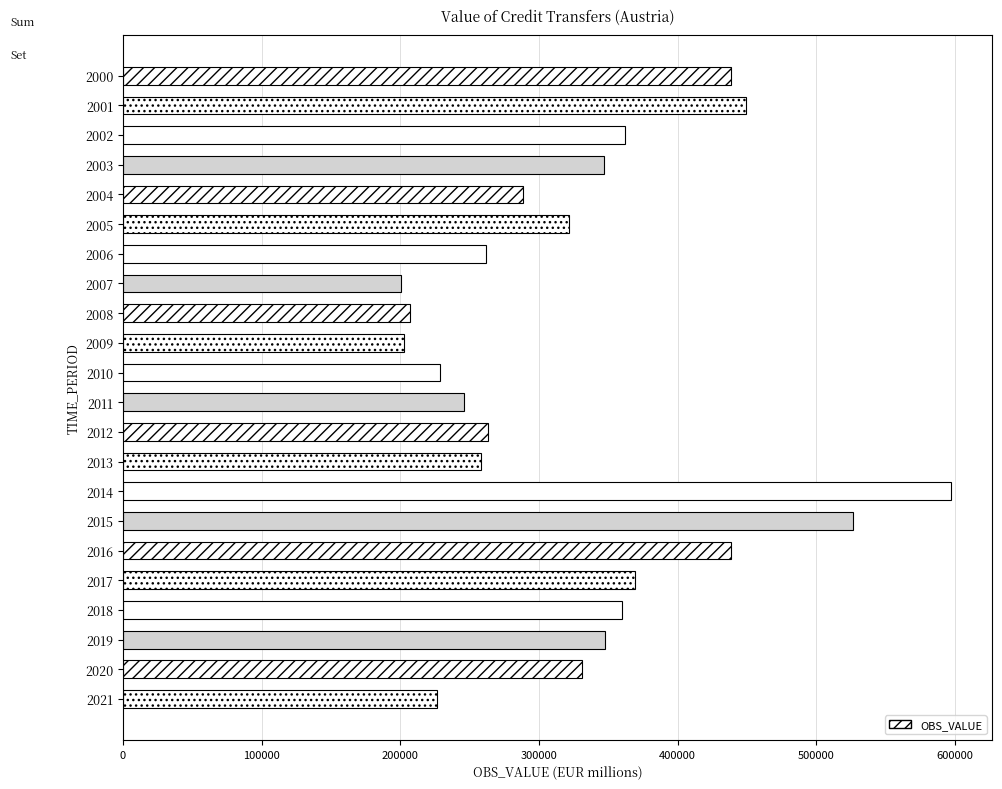

Which category has the highest value across all series?

2014